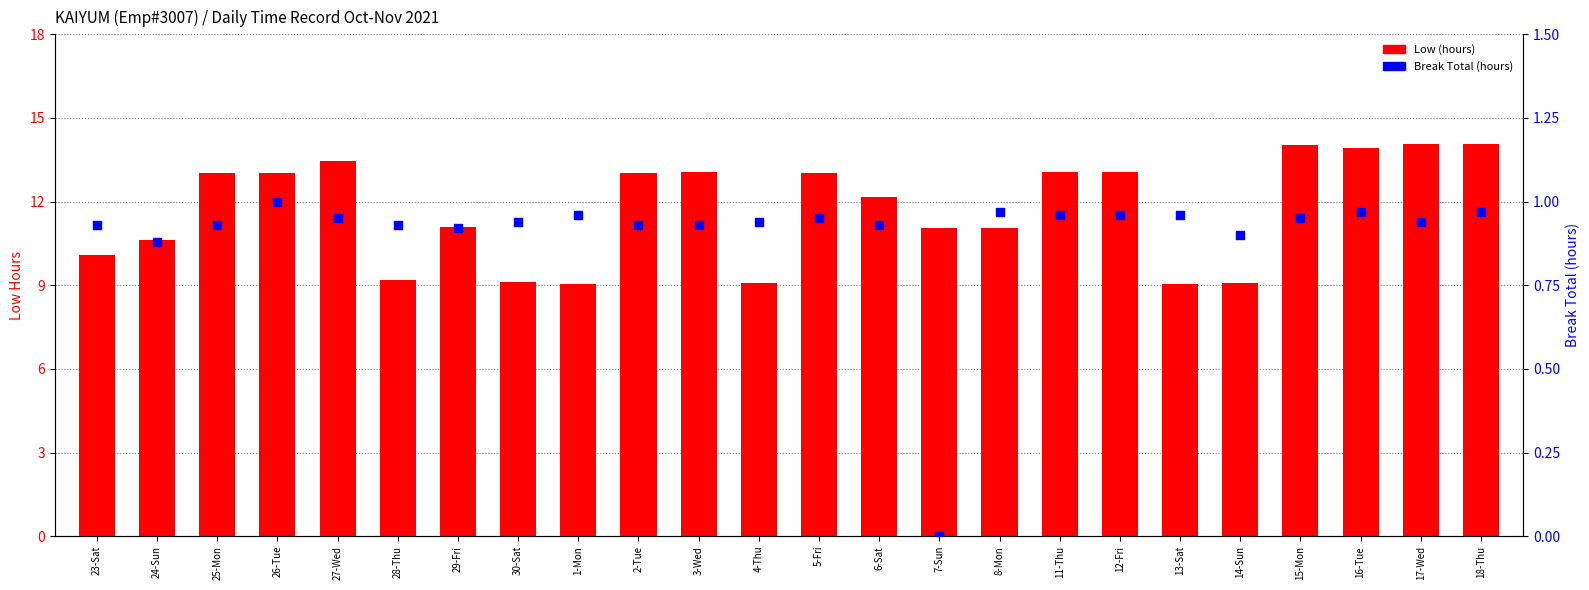

At how many categories does at least one series exceed 7?

24